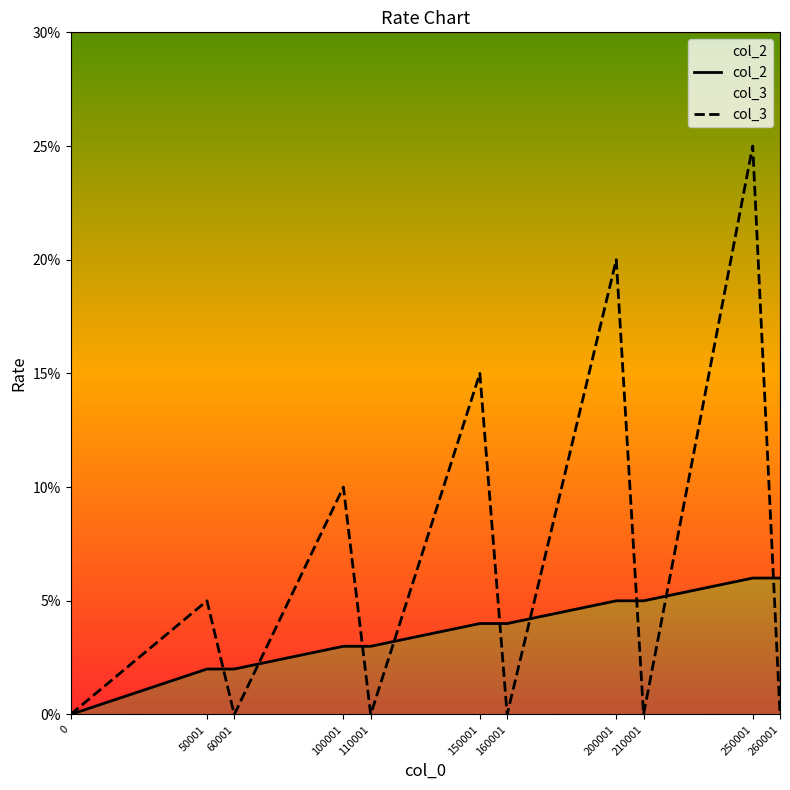

List the labels in order of col_2 value, largest first.

250001, 260001, 200001, 210001, 150001, 160001, 100001, 110001, 50001, 60001, 0